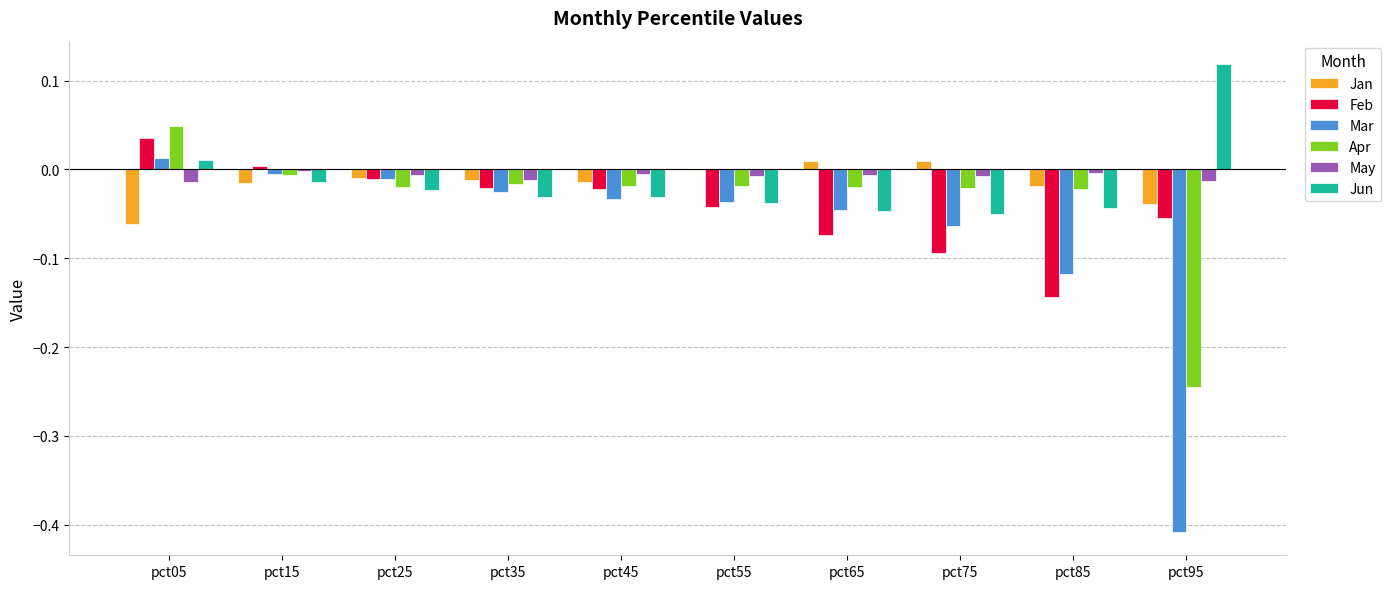

Which series changed the most between pct25 and pct75?

Feb